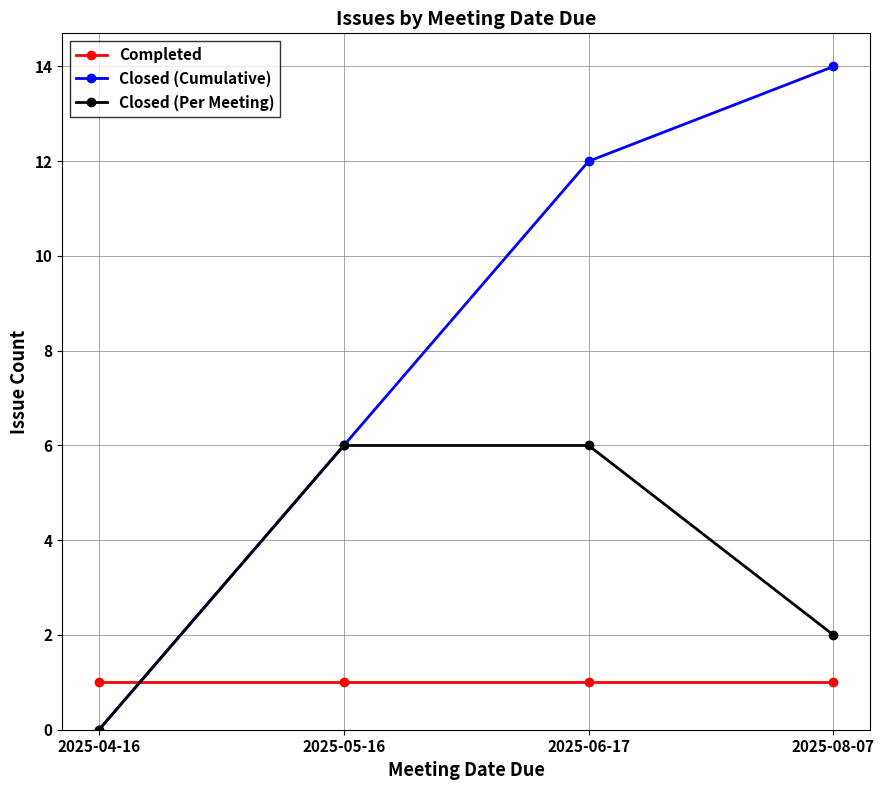

True or false: Completed has a value of 1 at 2025-06-17.

True